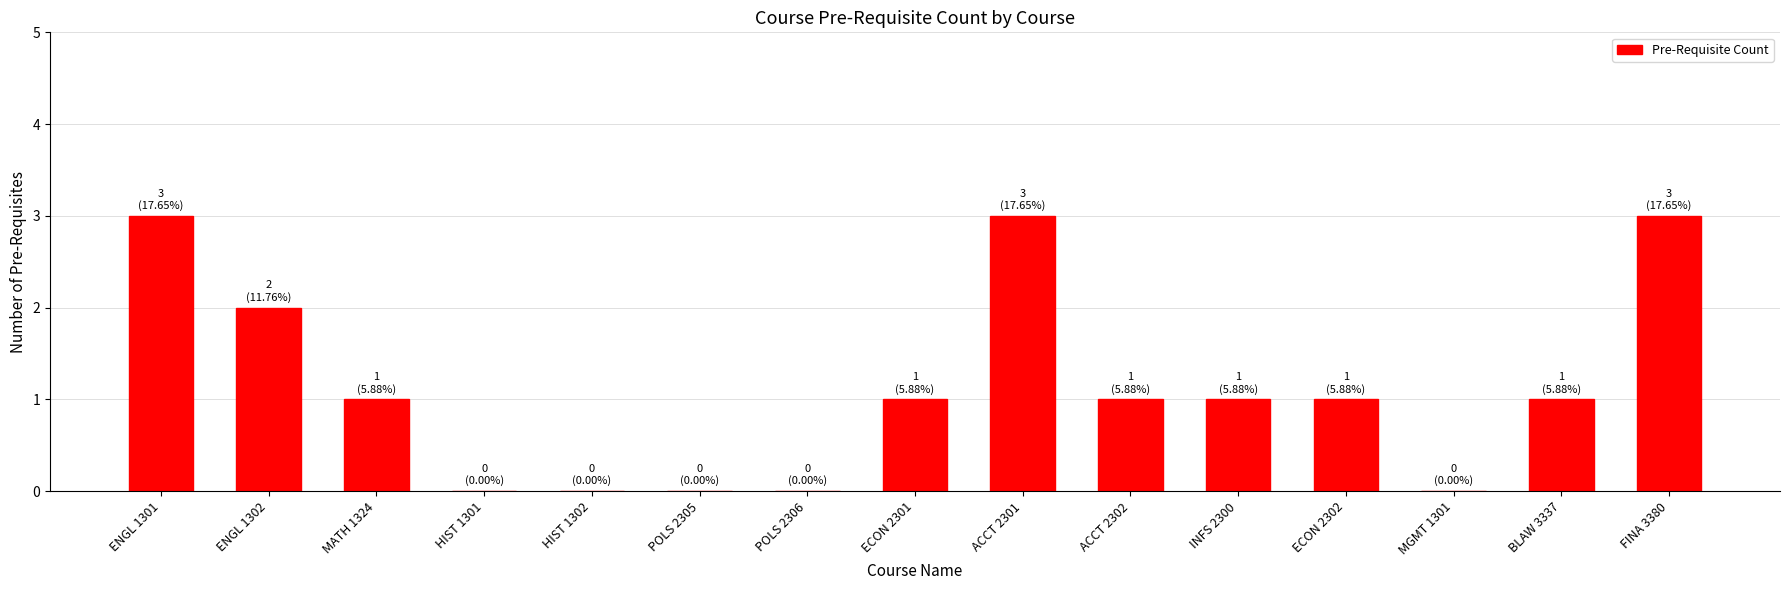

Count the number of categories in the chart.

15